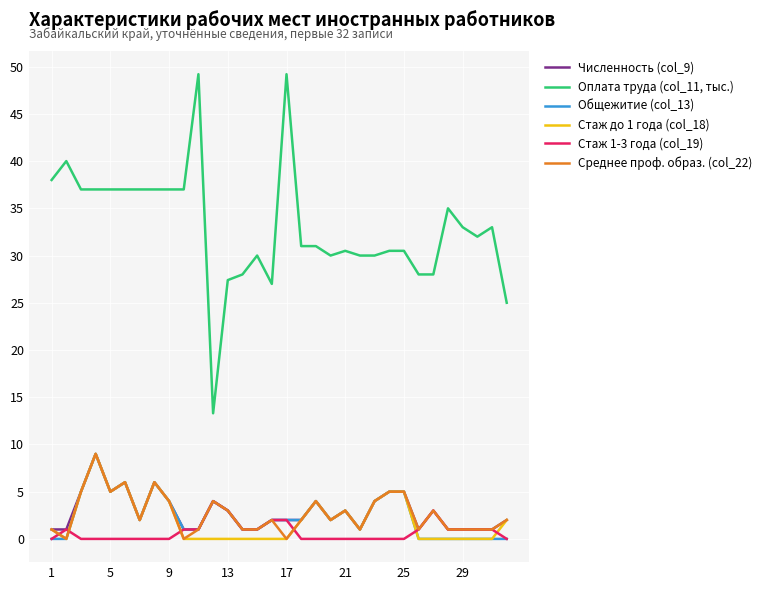

Reading right to left, transcribe all the data shown in this chart.

Численность (col_9): 2.0	1.0	1.0	1.0	1.0	3.0	1.0	5.0	5.0	4.0	1.0	3.0	2.0	4.0	2.0	2.0	2.0	1.0	1.0	3.0	4.0	1.0	1.0	4.0	6.0	2.0	6.0	5.0	9.0	5.0	1.0	1.0
Оплата труда (col_11, тыс.): 25.0	33.0	32.0	33.0	35.0	28.0	28.0	30.5	30.5	30.0	30.0	30.5	30.0	31.0	31.0	49.2	27.0	30.0	28.0	27.4	13.3	49.2	37.0	37.0	37.0	37.0	37.0	37.0	37.0	37.0	40.0	38.0
Общежитие (col_13): 0.0	0.0	0.0	0.0	0.0	0.0	0.0	5.0	5.0	4.0	1.0	3.0	2.0	4.0	2.0	2.0	2.0	1.0	1.0	3.0	4.0	1.0	1.0	4.0	6.0	2.0	6.0	5.0	9.0	5.0	0.0	0.0
Стаж до 1 года (col_18): 2.0	0.0	0.0	0.0	0.0	0.0	0.0	5.0	5.0	4.0	1.0	3.0	2.0	4.0	2.0	0.0	0.0	0.0	0.0	0.0	0.0	0.0	0.0	4.0	6.0	2.0	6.0	5.0	9.0	5.0	0.0	1.0
Стаж 1-3 года (col_19): 0.0	1.0	1.0	1.0	1.0	3.0	1.0	0.0	0.0	0.0	0.0	0.0	0.0	0.0	0.0	2.0	2.0	1.0	1.0	3.0	4.0	1.0	1.0	0.0	0.0	0.0	0.0	0.0	0.0	0.0	1.0	0.0
Среднее проф. образ. (col_22): 2.0	1.0	1.0	1.0	1.0	3.0	1.0	5.0	5.0	4.0	1.0	3.0	2.0	4.0	2.0	0.0	2.0	1.0	1.0	3.0	4.0	1.0	0.0	4.0	6.0	2.0	6.0	5.0	9.0	5.0	0.0	1.0